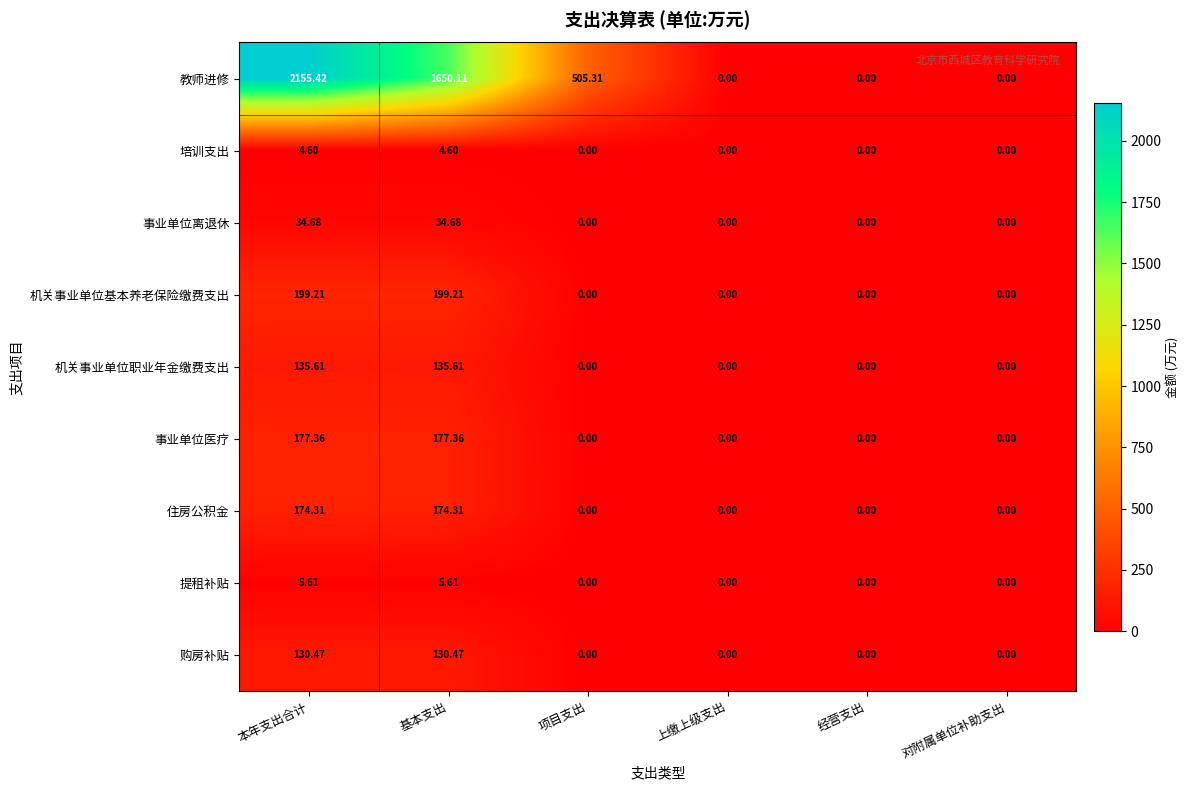

Which label corresponds to the largest value in the chart?

本年支出合计